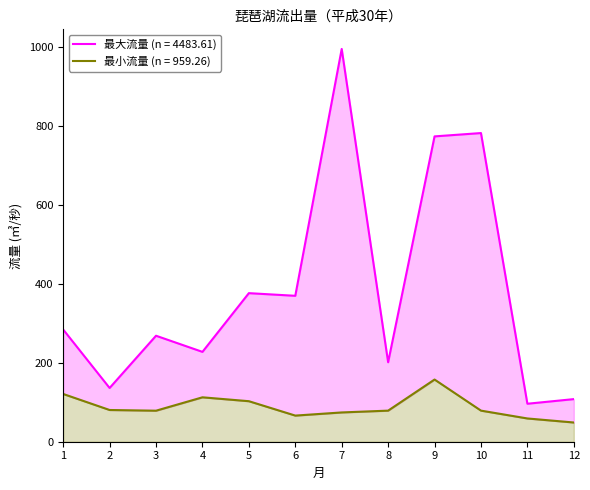

Reading right to left, what are all the values shown in this chart?

最大流量(㎥/秒): 108.0	96.2	782.1	773.7	201.3	995.2	369.8	376.5	227.7	268.6	136.2	284.3
最小流量(㎥/秒): 48.7	58.9	78.8	157.6	78.8	74.2	66.2	102.7	112.5	78.6	80.4	121.0